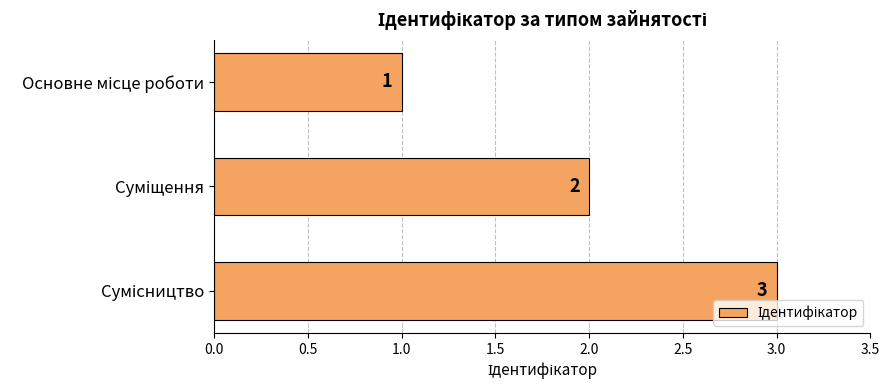

What is the sum of all values?

6